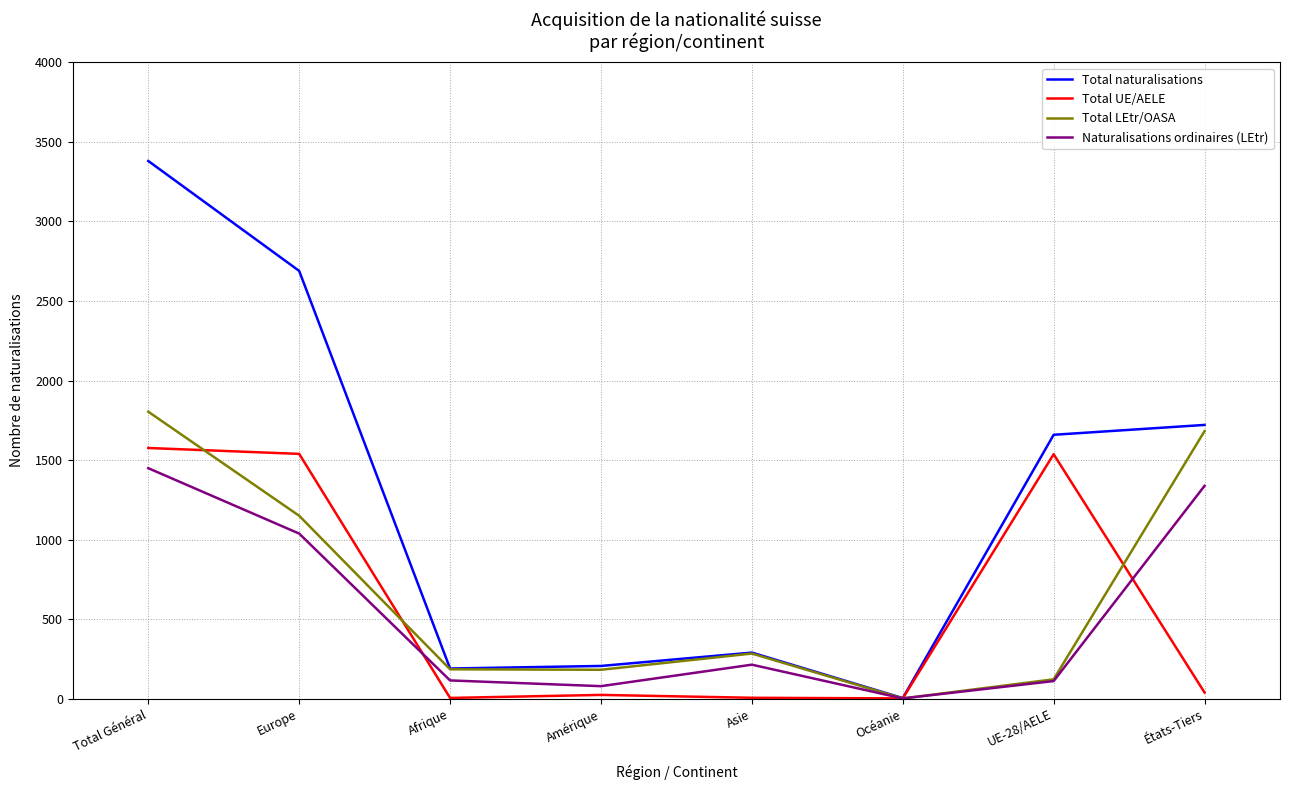

The Naturalisations ordinaires (LEtr) series shows 1567 at Europe. True or false?

False